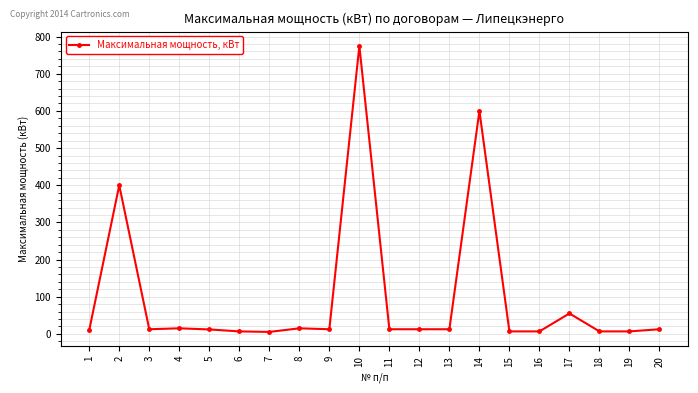

Where is the first local maximum?

2